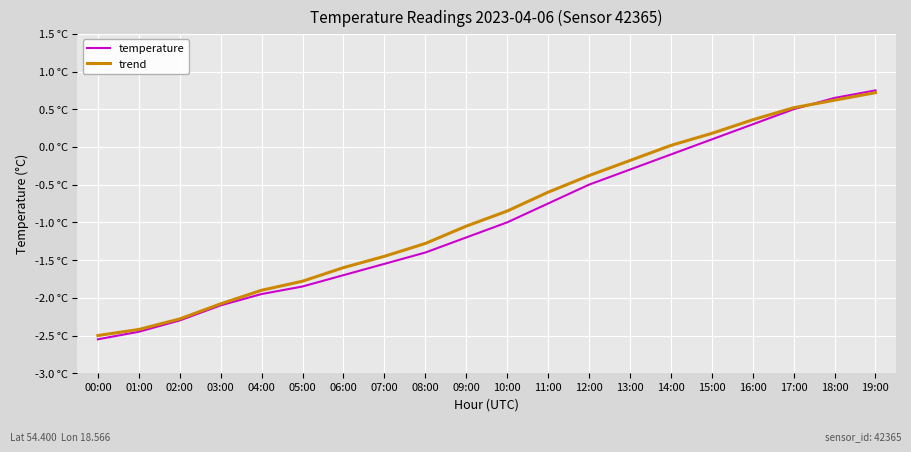

What is the difference between the maximum and minimum values in the trend series?

3.2